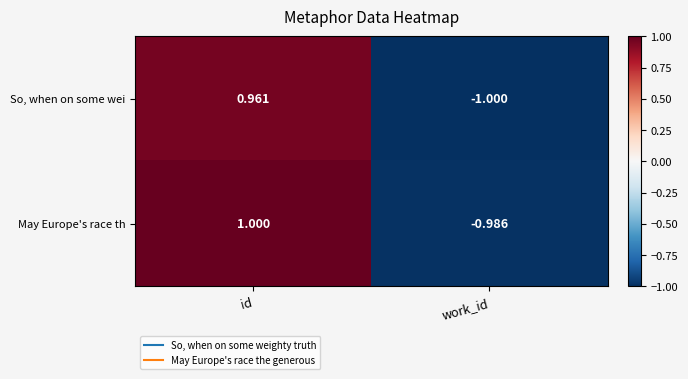

At which category is the sum across all series the highest?

id